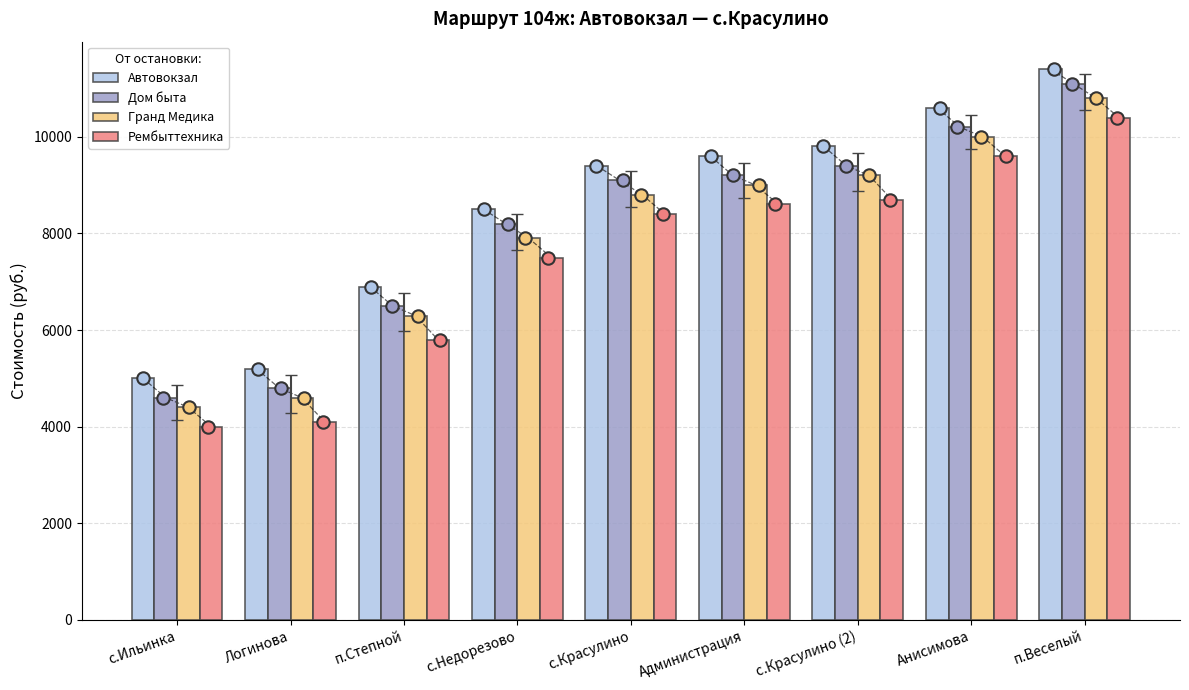

At which category is the sum across all series the highest?

п.Веселый